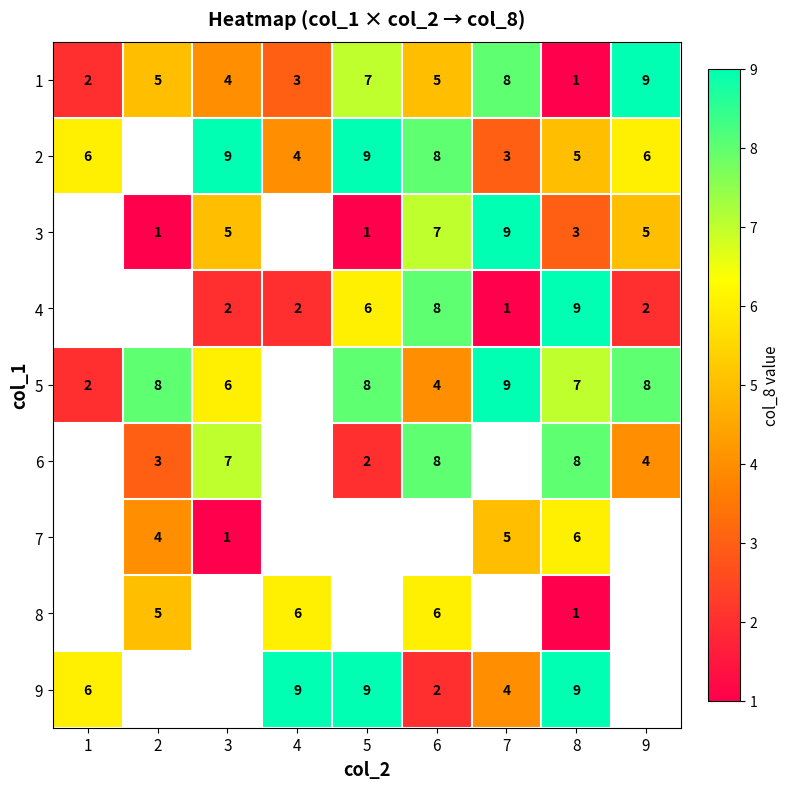

At how many categories does at least one series exceed 7?

8